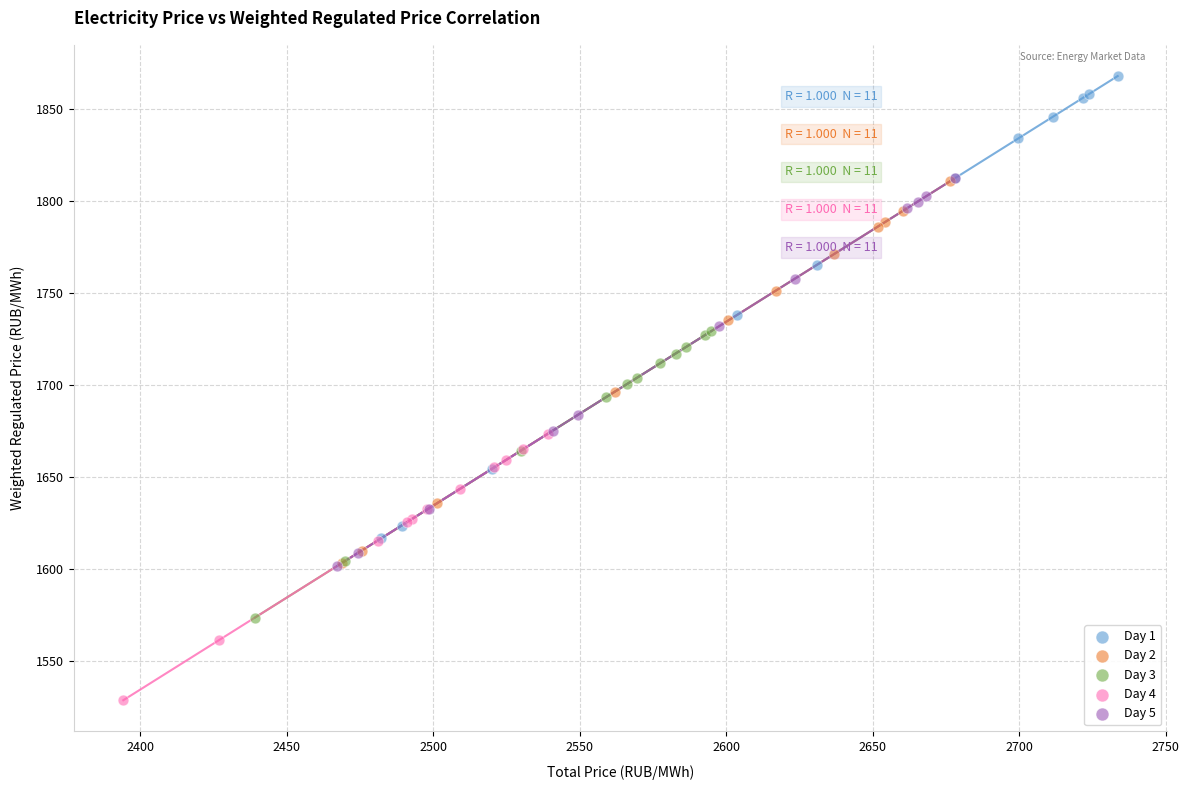

Which series reaches the minimum Y coordinate?

Day 4